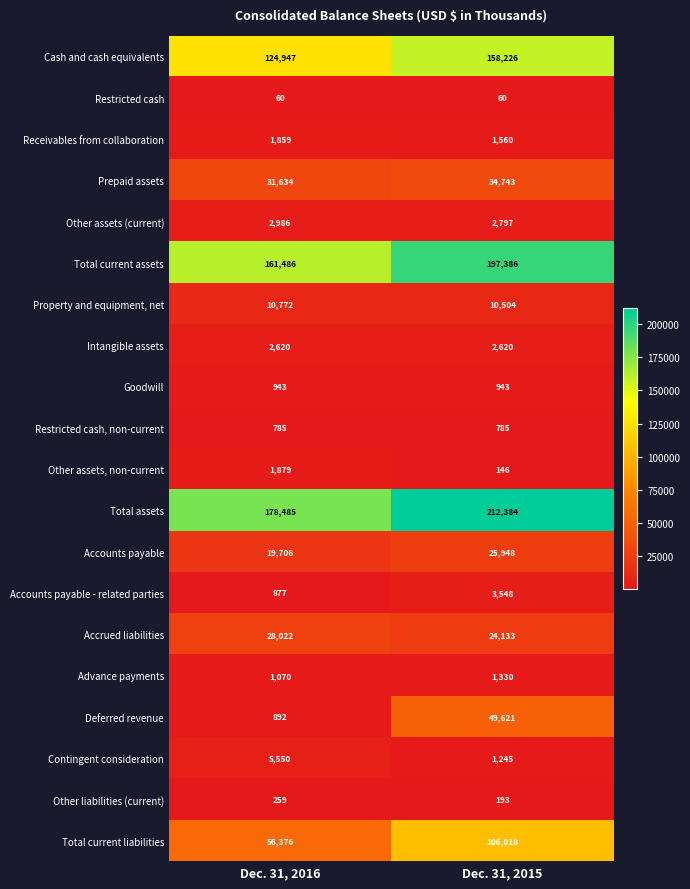

How many data points does each series have?

2